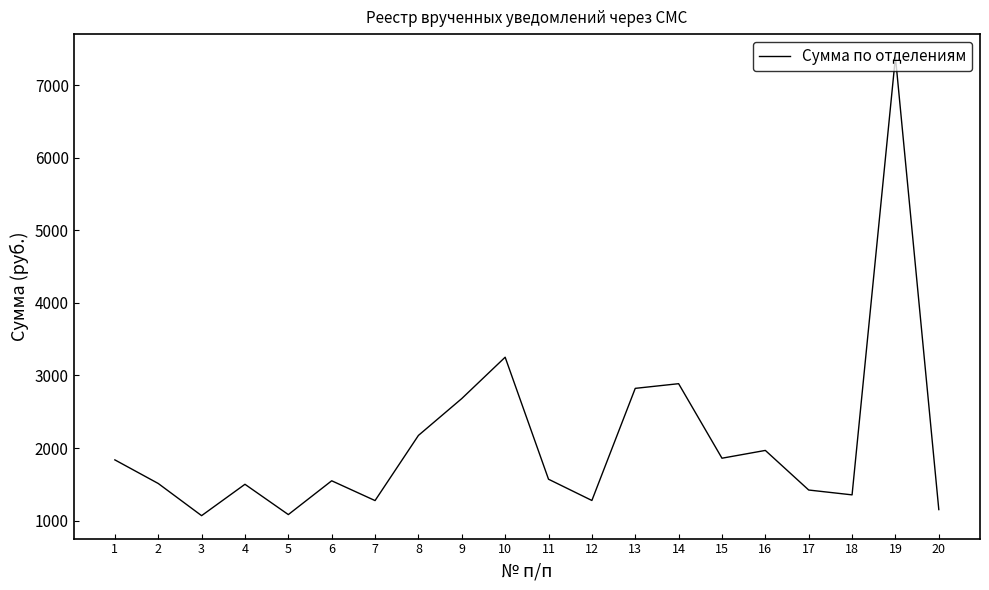

What is the change in value from 2 to 9?

+1170.3